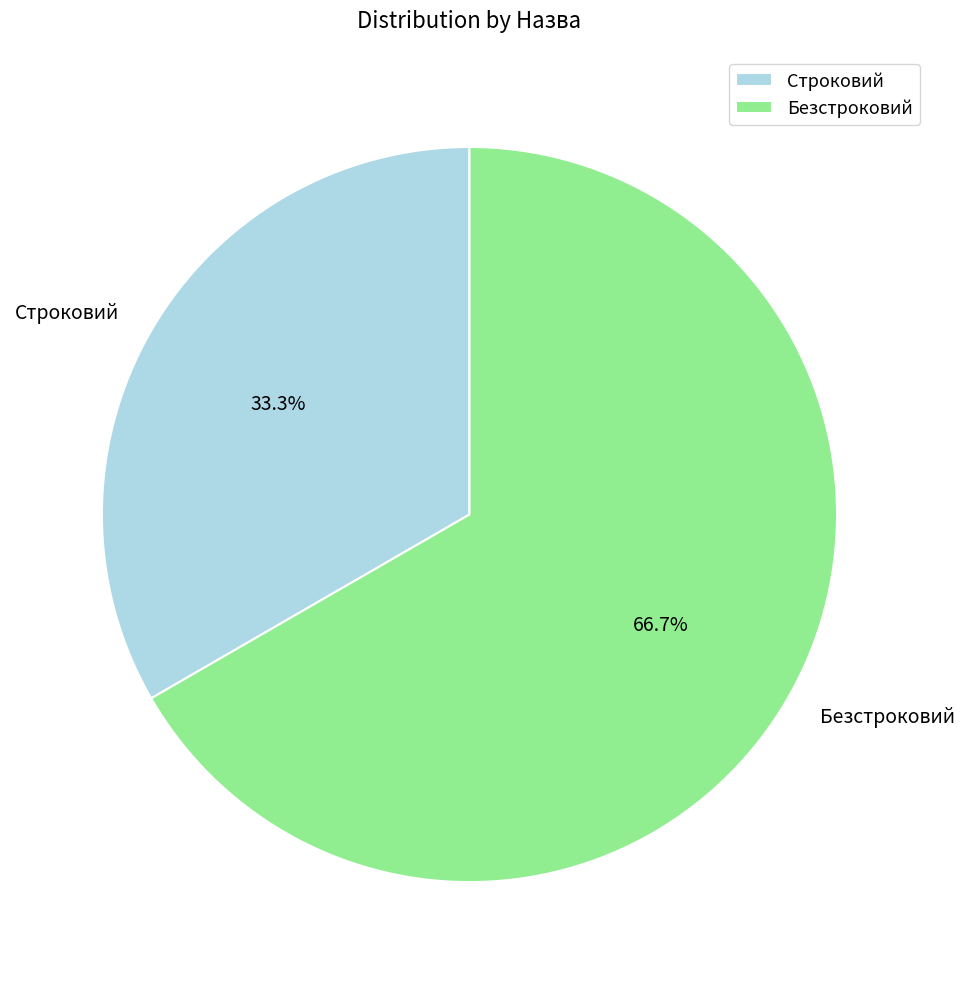

Which slice is the largest?

Безстроковий